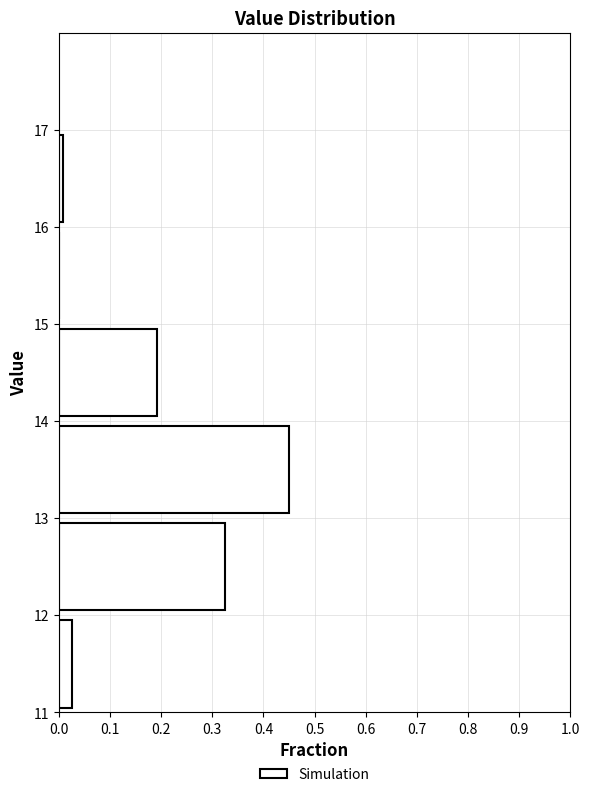

Reading bottom to top, transcribe this chart: for each bar, give the range it covers on the y-axis and its length. The values are not printed on the chart, so give them approximately, as read against the axis.

11 to 12: 0.03
12 to 13: 0.33
13 to 14: 0.45
14 to 15: 0.19
15 to 16: 0
16 to 17: under 0.01